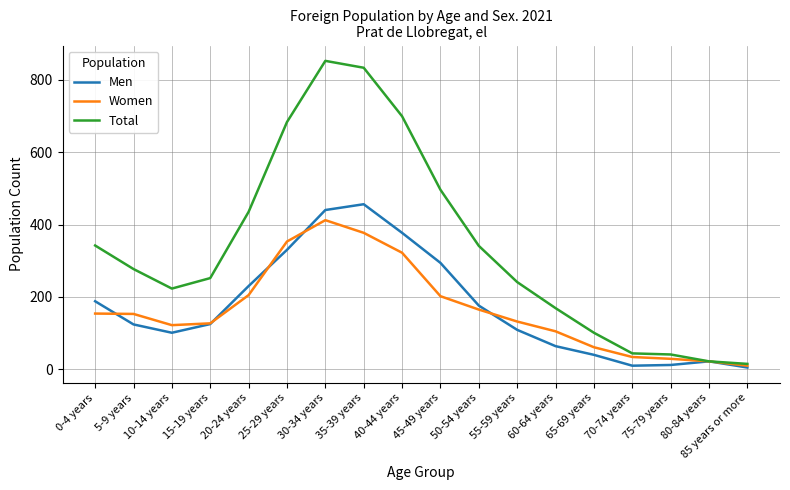

Between 5-9 years and 80-84 years, which series saw the biggest shift?

Total